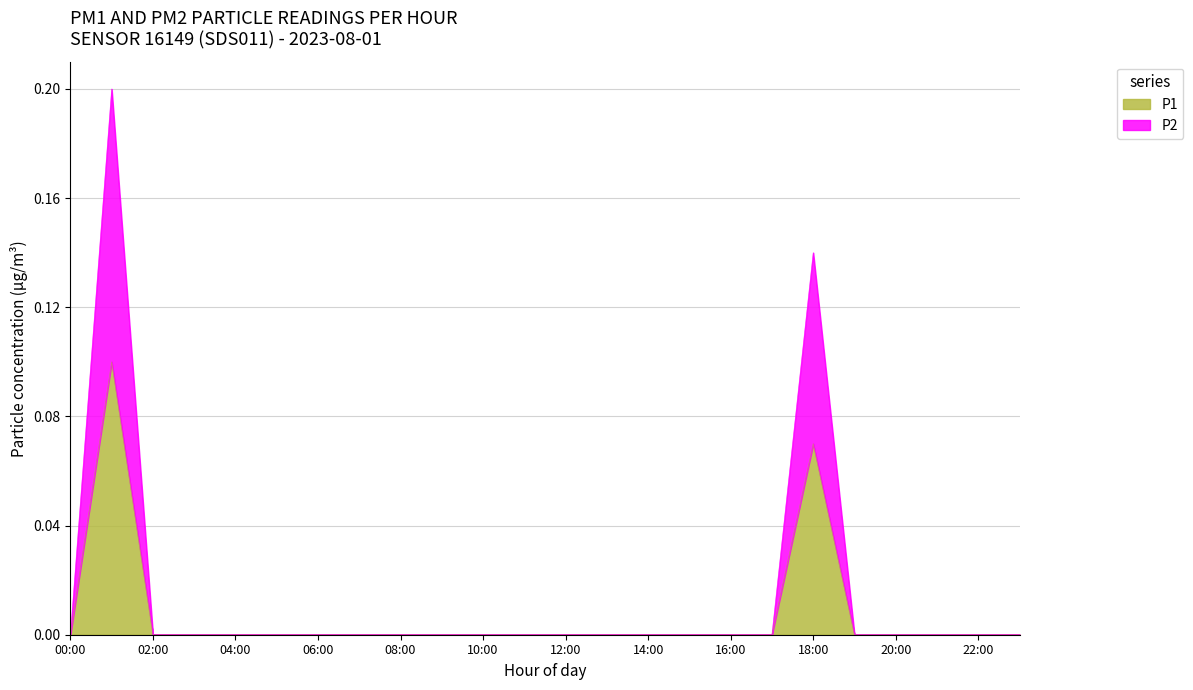

Which category has the highest value in the P2 series?

01:00